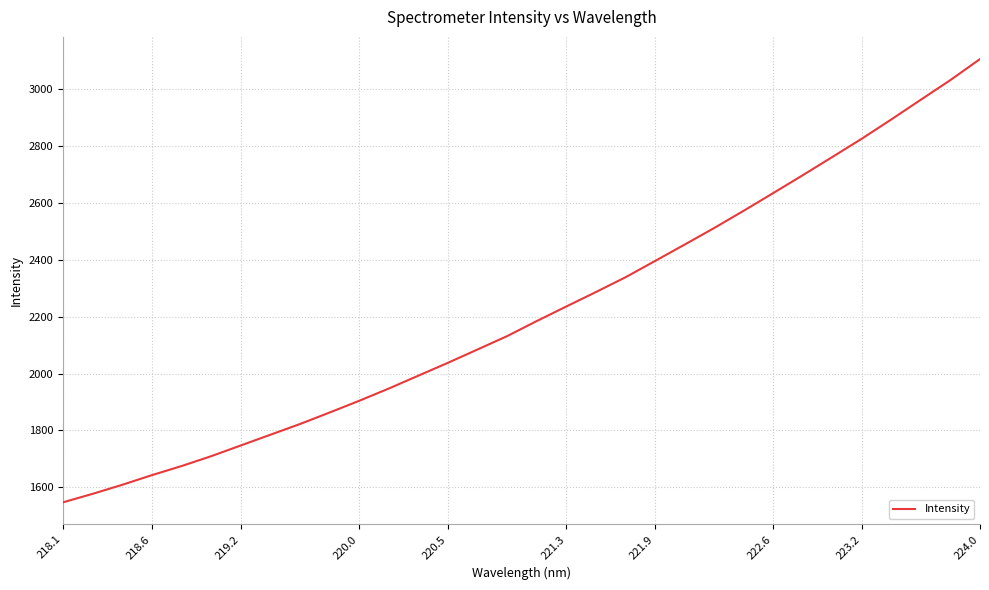

What is the difference between the maximum and minimum values?

1560.1